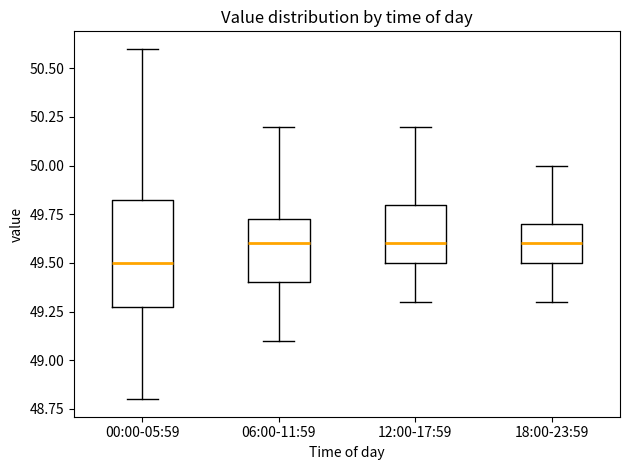

Which box has the lowest median line?

00:00-05:59